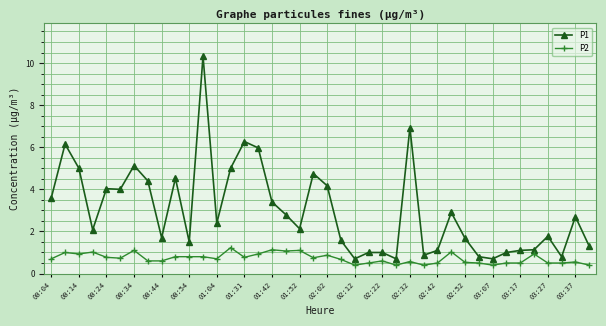

At how many categories does at least one series exceed 9?

1